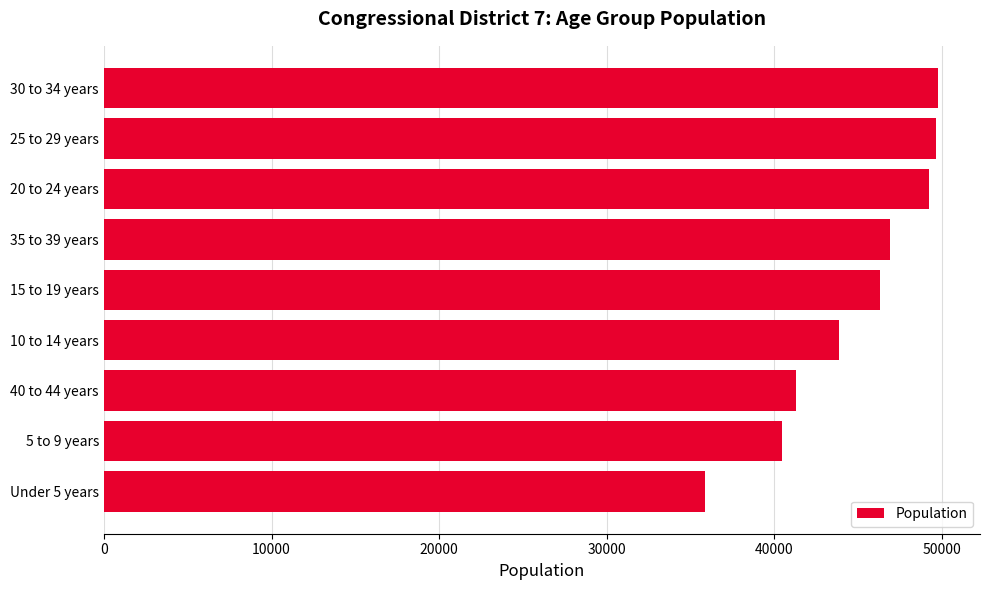

What is the change in value from 15 to 19 years to 30 to 34 years?

+3469